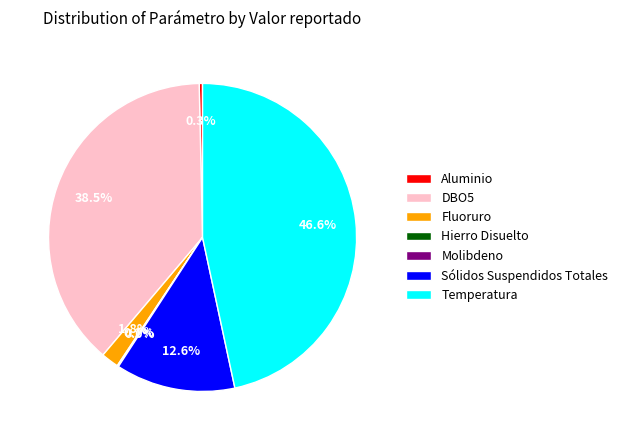

Is there a majority slice in this chart?

No